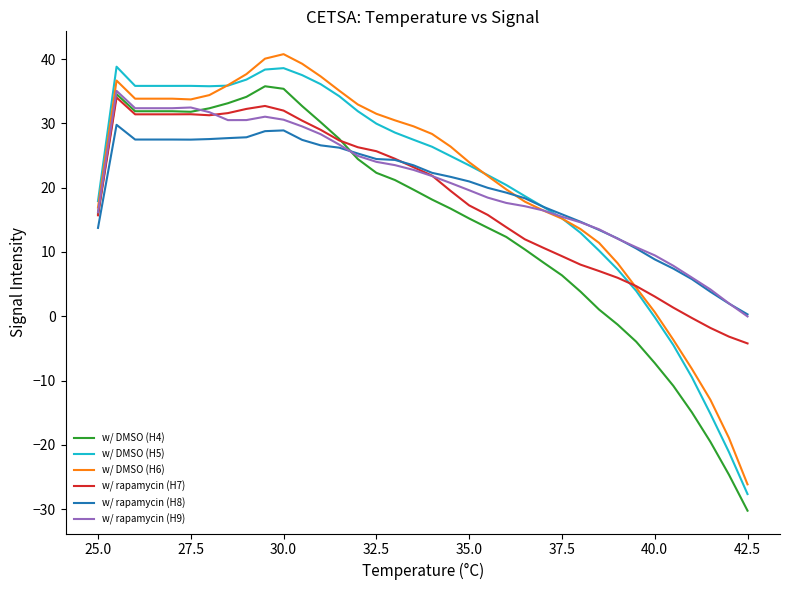

What is the average value of the w/ DMSO (H5) series?

20.4